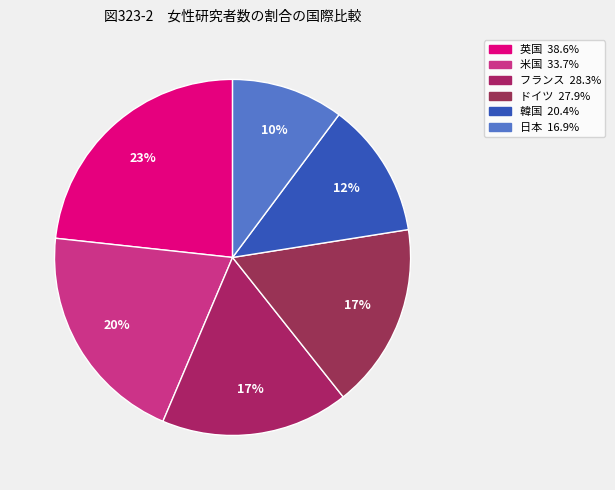

To the nearest percent, what portion does フランス represent?

17%